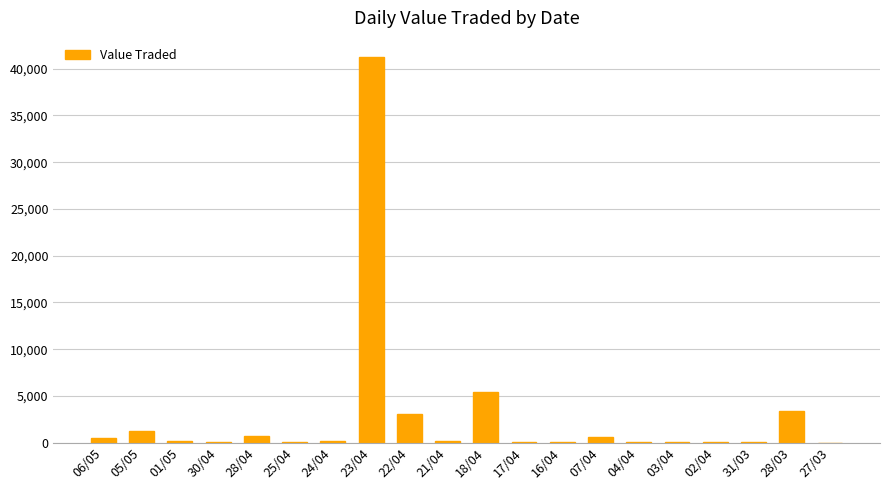

Which label corresponds to the largest value in the chart?

23/04